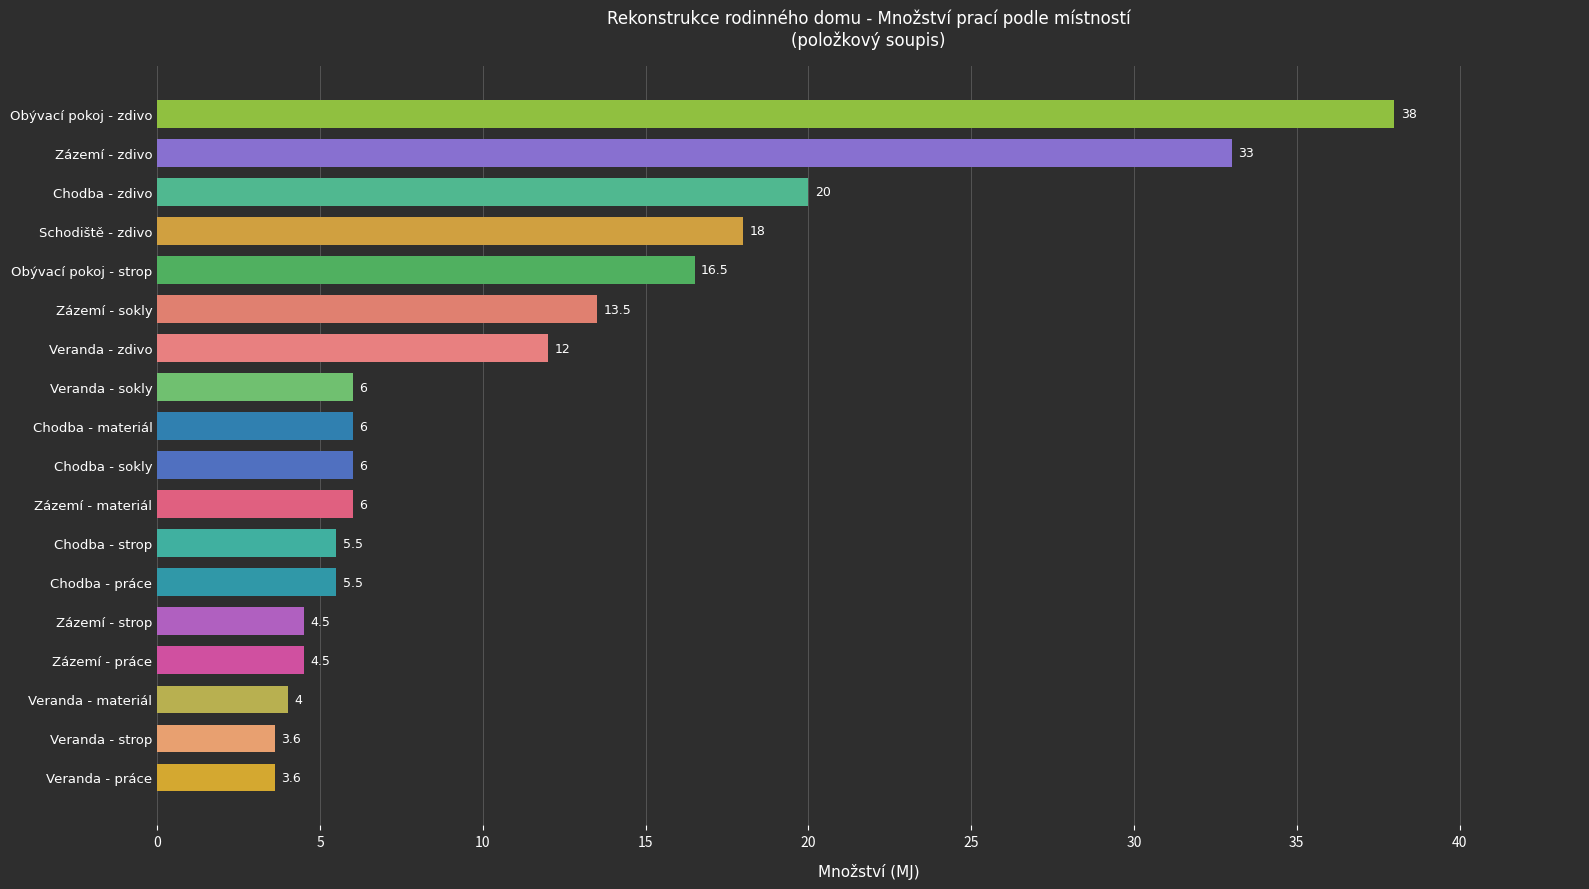

What is the minimum value shown in the chart?

3.6